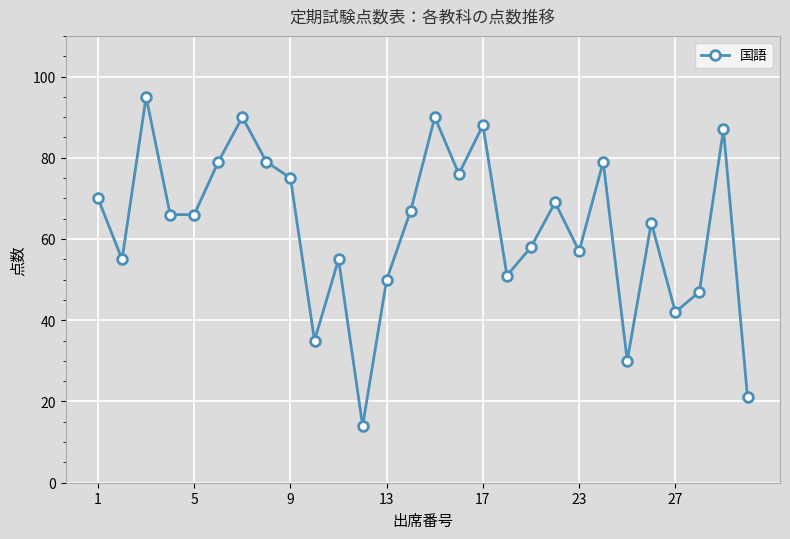

True or false: the data has more than 0 interior local peaks.

True